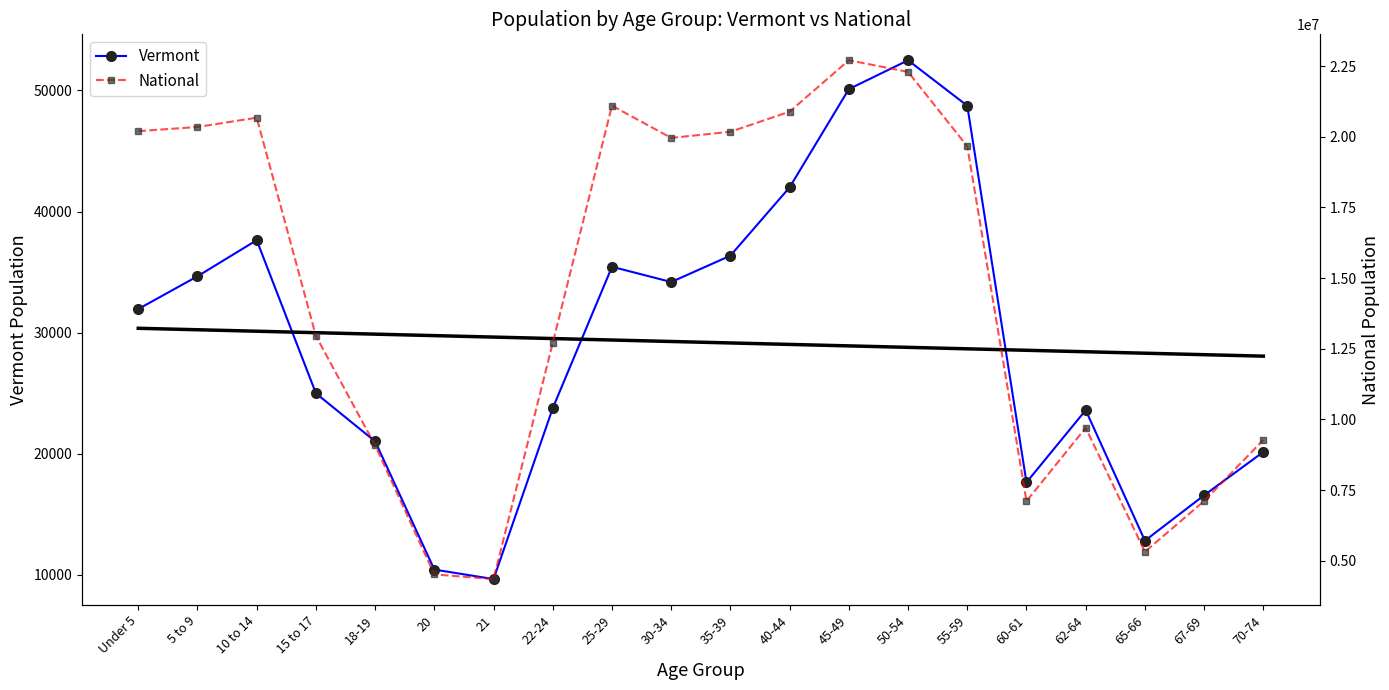

The value of Vermont Trend at 30-34 is 12627.9. True or false?

False